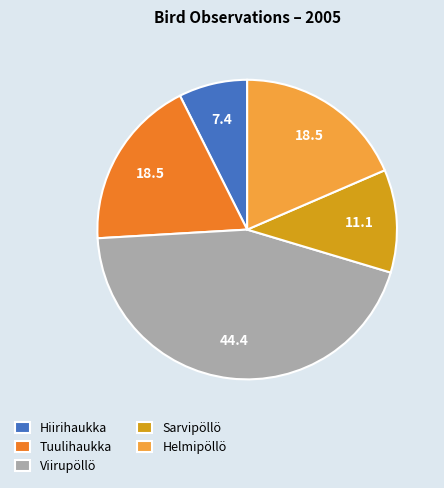

Which slice is the smallest?

Hiirihaukka